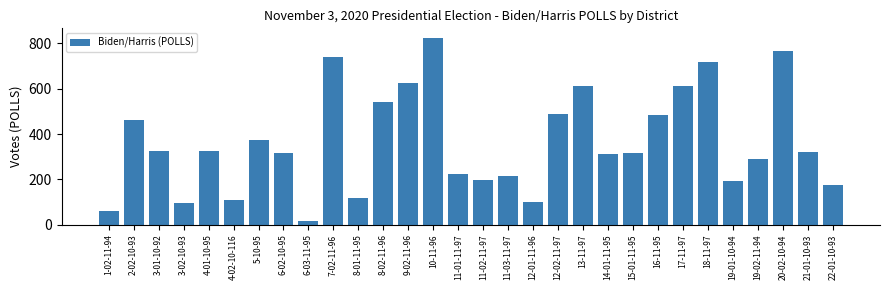

What is the label of the 7th bar from the left?

5-10-95